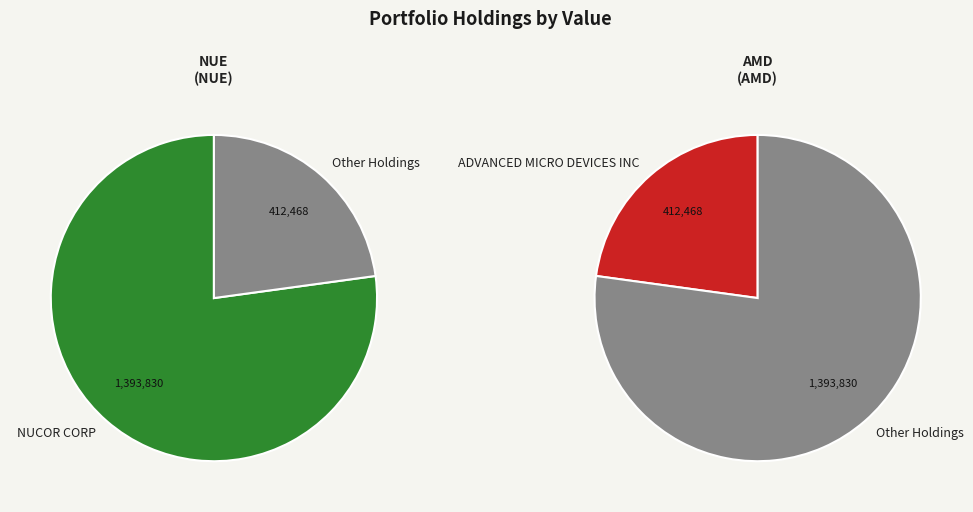

What is the largest slice in the pie chart?

NUCOR CORP